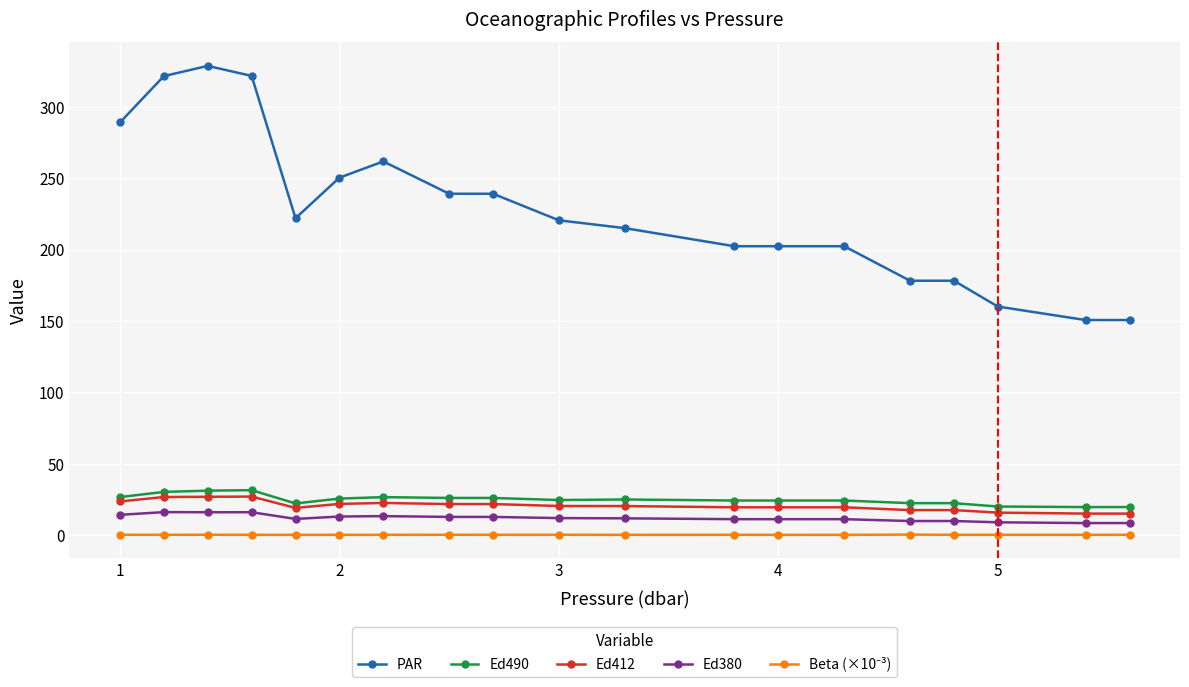

Is this an area chart (filled region under the line)?

No